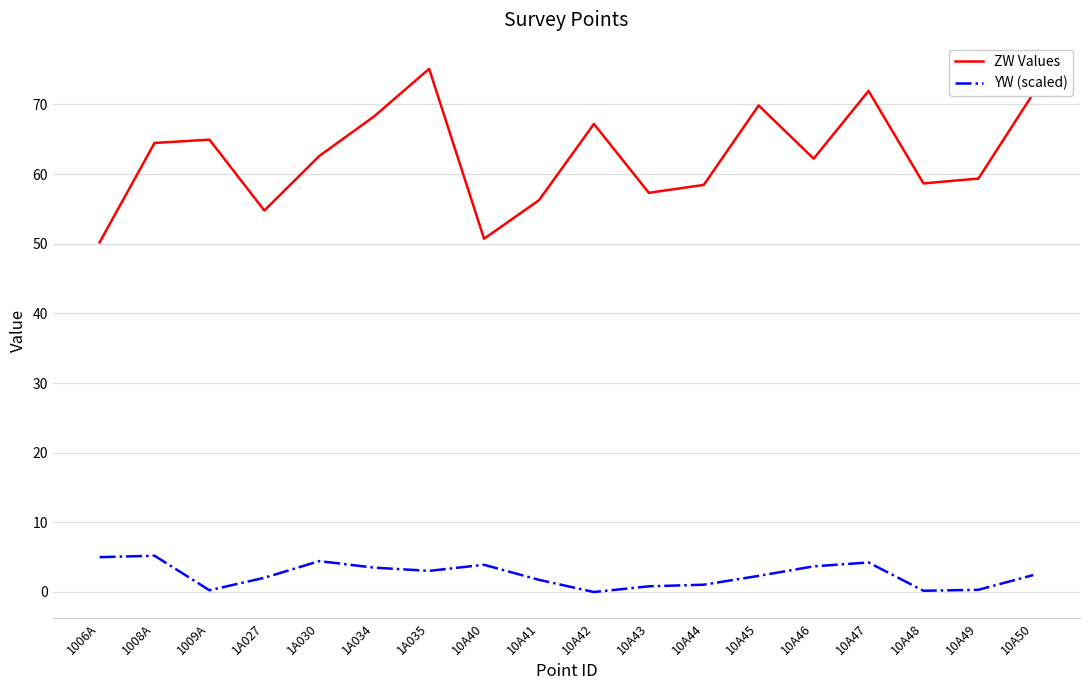

True or false: ZW Values has more than 2 interior local peaks.

True